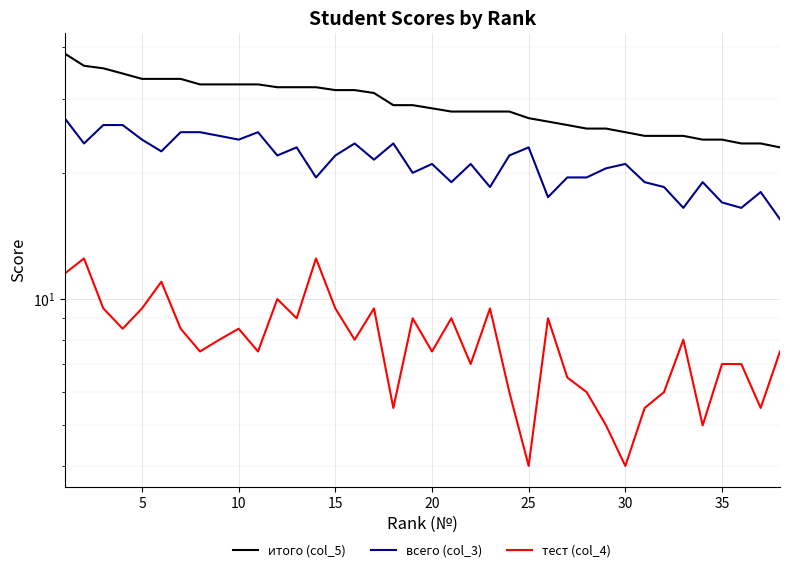

Reading right to left, transcribe all the data shown in this chart.

итого (col_5): 23.0	23.5	23.5	24.0	24.0	24.5	24.5	24.5	25.0	25.5	25.5	26.0	26.5	27.0	28.0	28.0	28.0	28.0	28.5	29.0	29.0	31.0	31.5	31.5	32.0	32.0	32.0	32.5	32.5	32.5	32.5	33.5	33.5	33.5	34.5	35.5	36.0	38.5
всего (col_3): 15.5	18.0	16.5	17.0	19.0	16.5	18.5	19.0	21.0	20.5	19.5	19.5	17.5	23.0	22.0	18.5	21.0	19.0	21.0	20.0	23.5	21.5	23.5	22.0	19.5	23.0	22.0	25.0	24.0	24.5	25.0	25.0	22.5	24.0	26.0	26.0	23.5	27.0
тест (col_4): 7.5	5.5	7.0	7.0	5.0	8.0	6.0	5.5	4.0	5.0	6.0	6.5	9.0	4.0	6.0	9.5	7.0	9.0	7.5	9.0	5.5	9.5	8.0	9.5	12.5	9.0	10.0	7.5	8.5	8.0	7.5	8.5	11.0	9.5	8.5	9.5	12.5	11.5